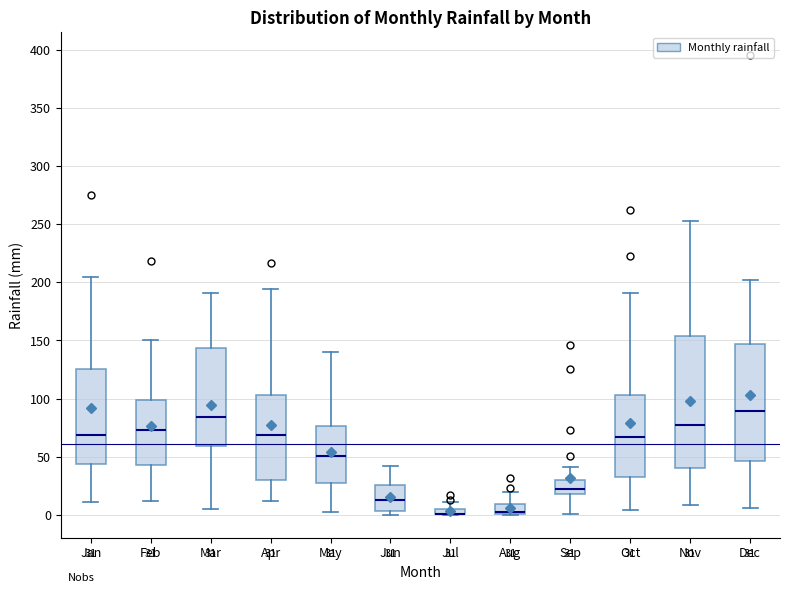

Which box is the tallest, from its lower edge to its upper edge?

Nov